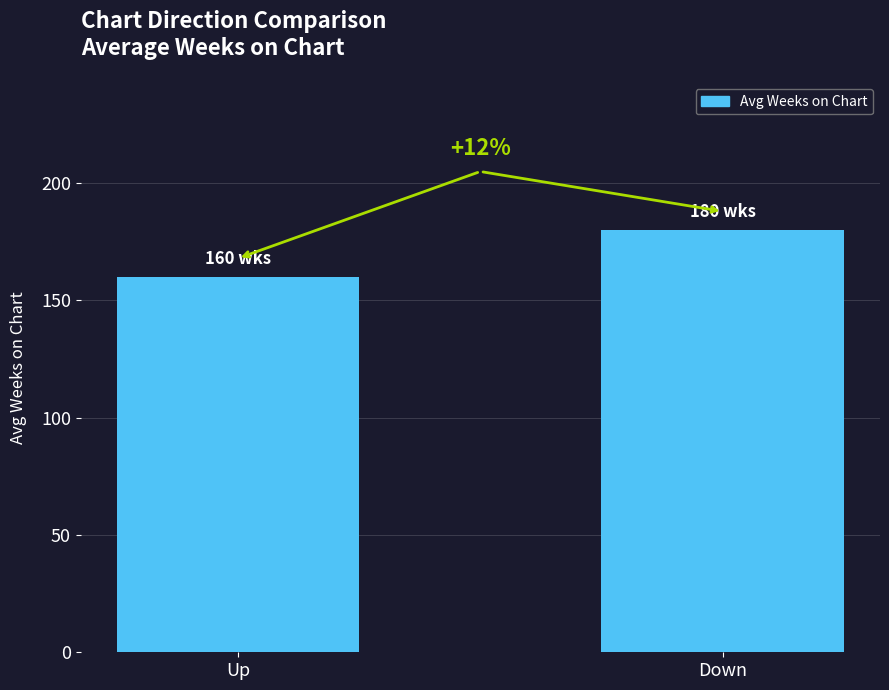

Rank the categories by value from lowest to highest.

Up, Down